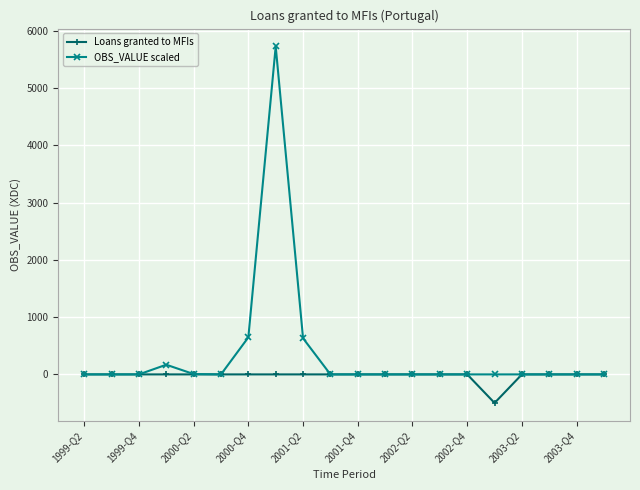

At how many categories does at least one series exceed 4752?

1